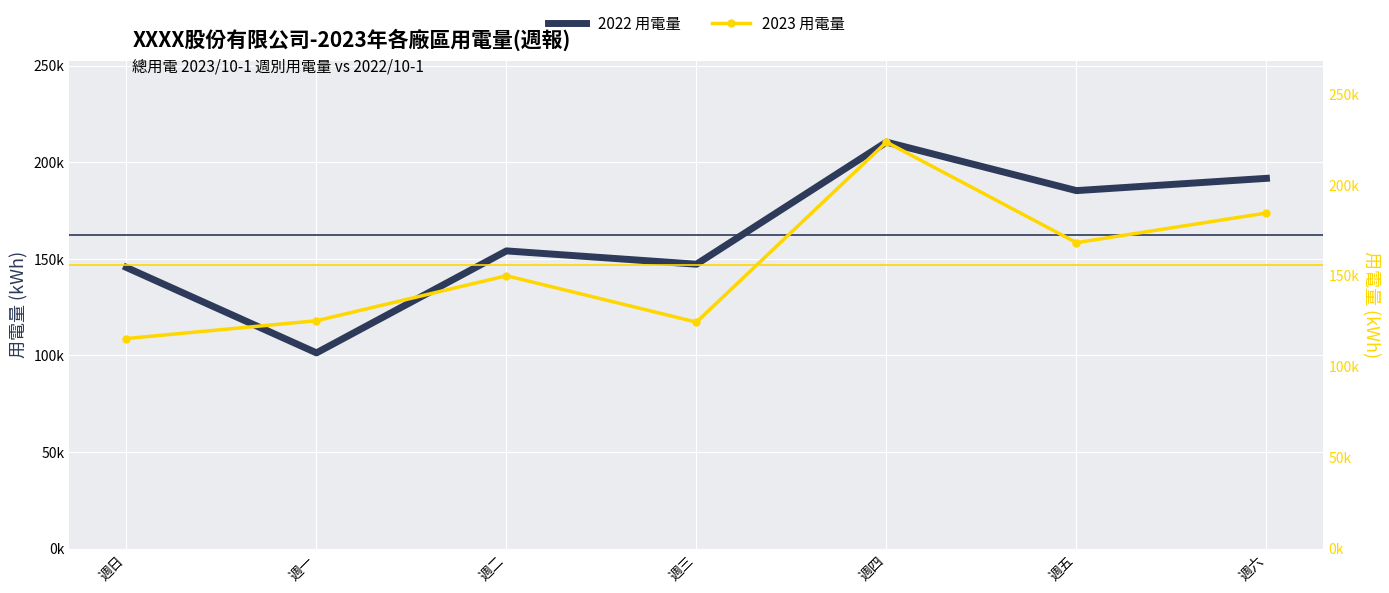

Reading left to right, extract all data points from this chart.

2022 用電量: 週日=145560.6	週一=101351.5	週二=154144.3	週三=147259.8	週四=210479.7	週五=185358.1	週六=191718.5
2023 用電量: 週日=115521.0	週一=125315.0	週二=150055.3	週三=124544.0	週四=223541.0	週五=168240.0	週六=184541.0